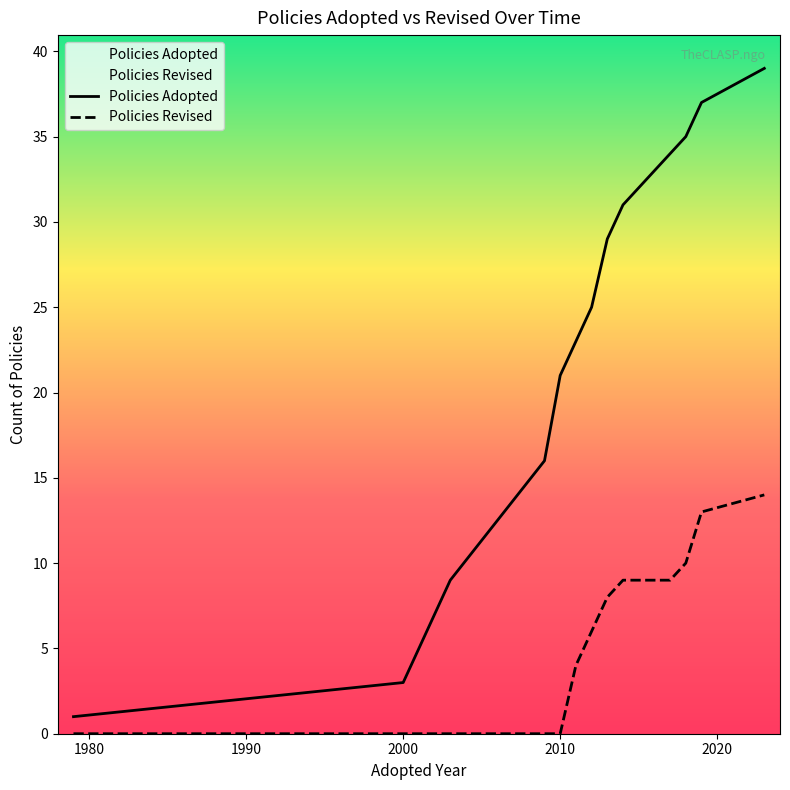

At how many categories does at least one series exceed 9?

10